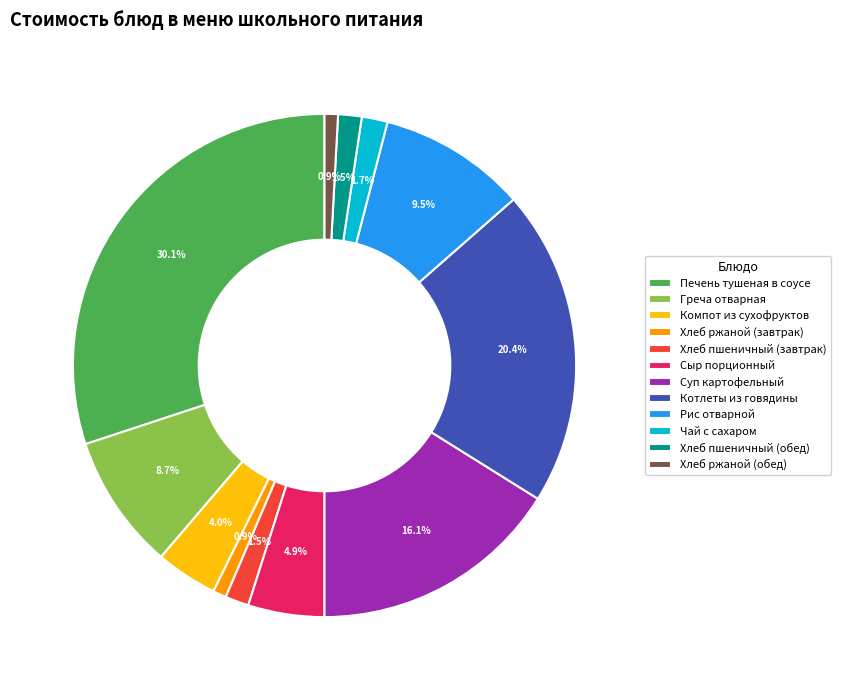

What percentage do Чай с сахаром and Хлеб пшеничный (обед) together represent?

3.2%